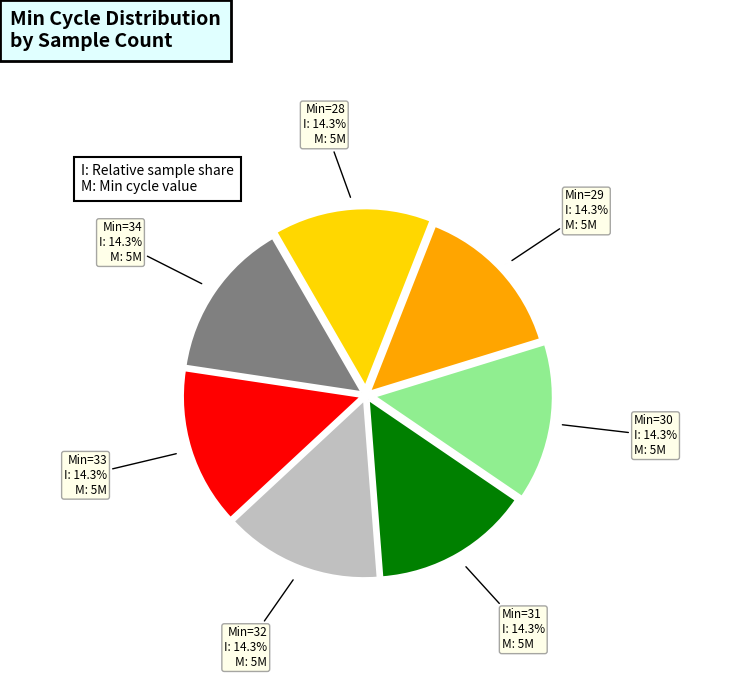

How many segments does this pie chart have?

7